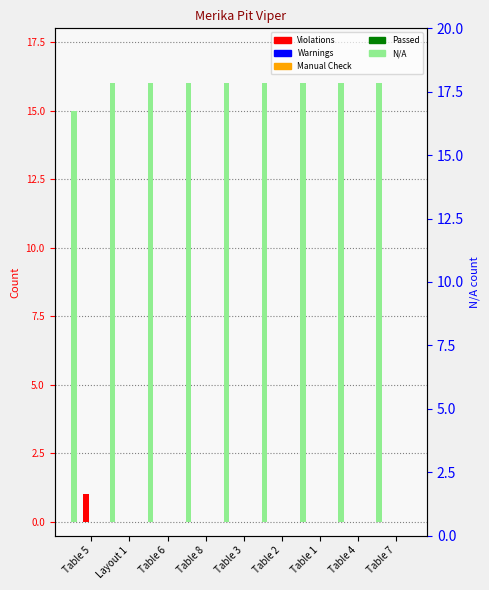

Which category has the highest value across all series?

Layout 1